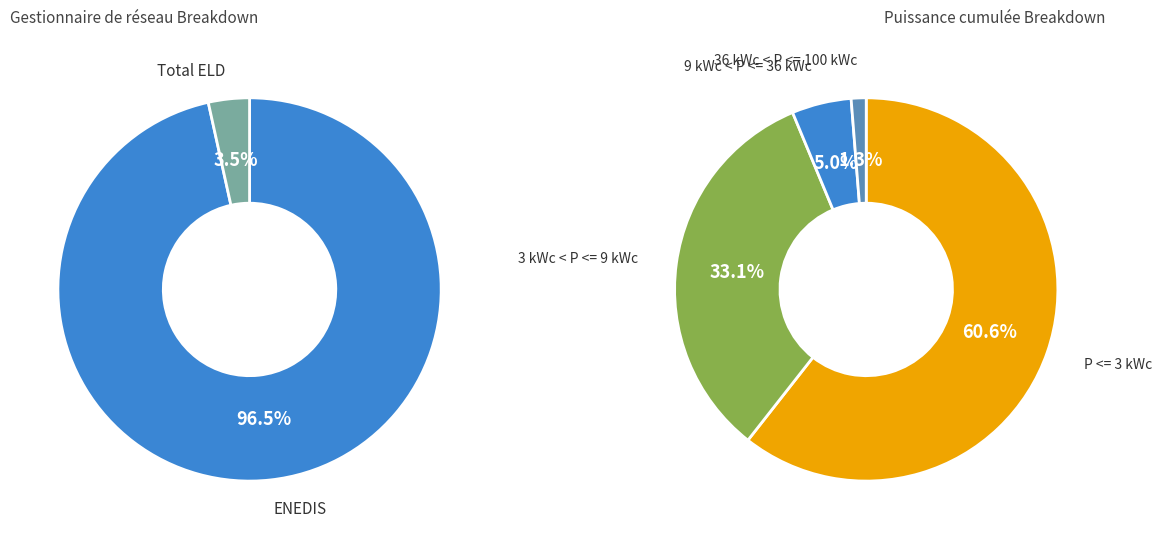

True or false: T2 2021 accounts for 16% of the total.

False